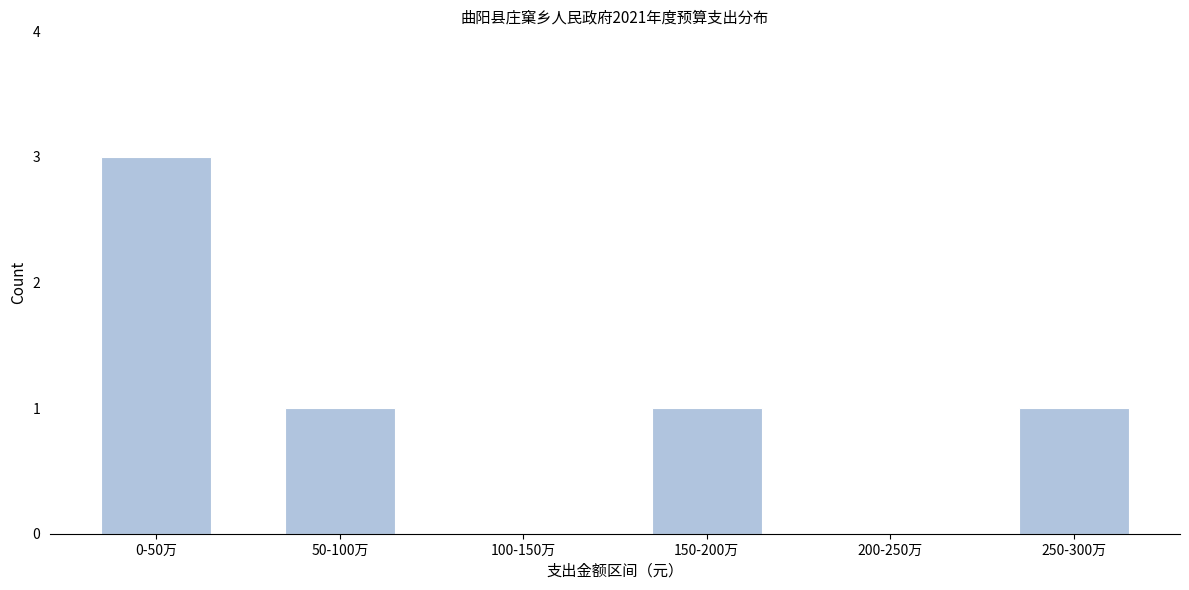

Reading left to right, list all the values displayed in this chart.

0-50万=3	50-100万=1	100-150万=0	150-200万=1	200-250万=0	250-300万=1